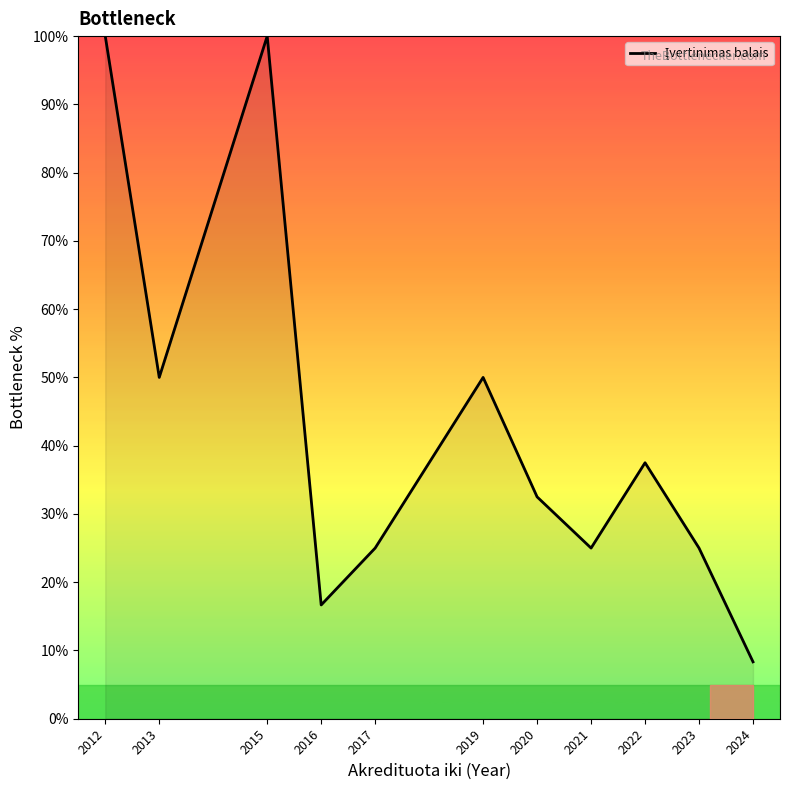

Does the chart display data point markers on the line(s)?

No